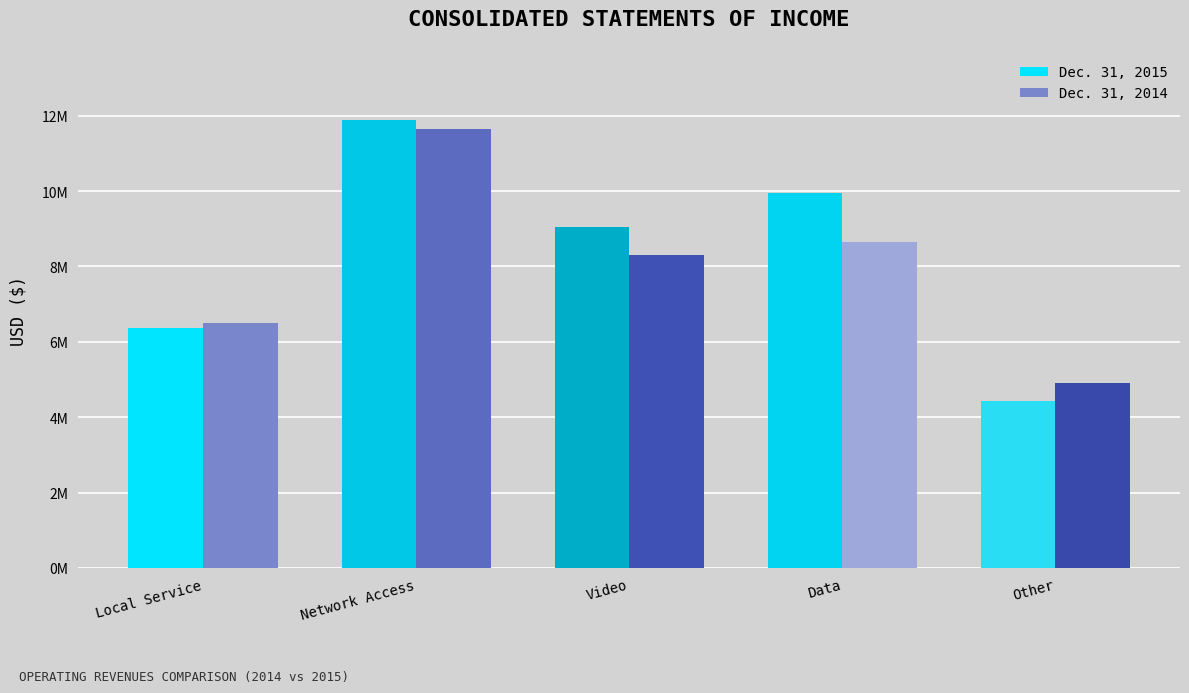

Reading left to right, transcribe all the data shown in this chart.

Dec. 31, 2015: 6361708	11887326	9056684	9942645	4435705
Dec. 31, 2014: 6487362	11649277	8310923	8644399	4895448